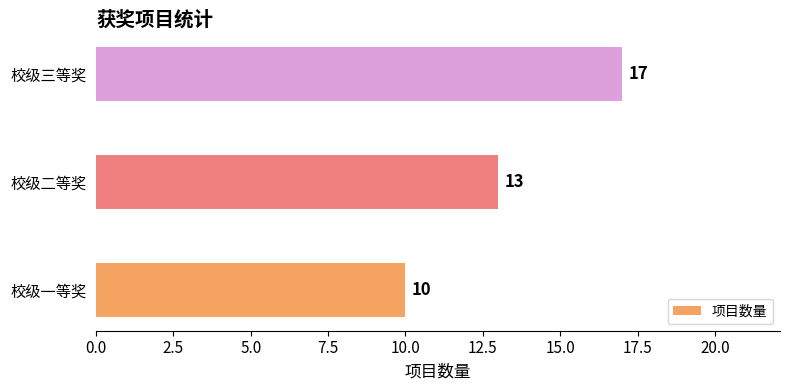

Where is the data nearest to the value 13?

校级二等奖